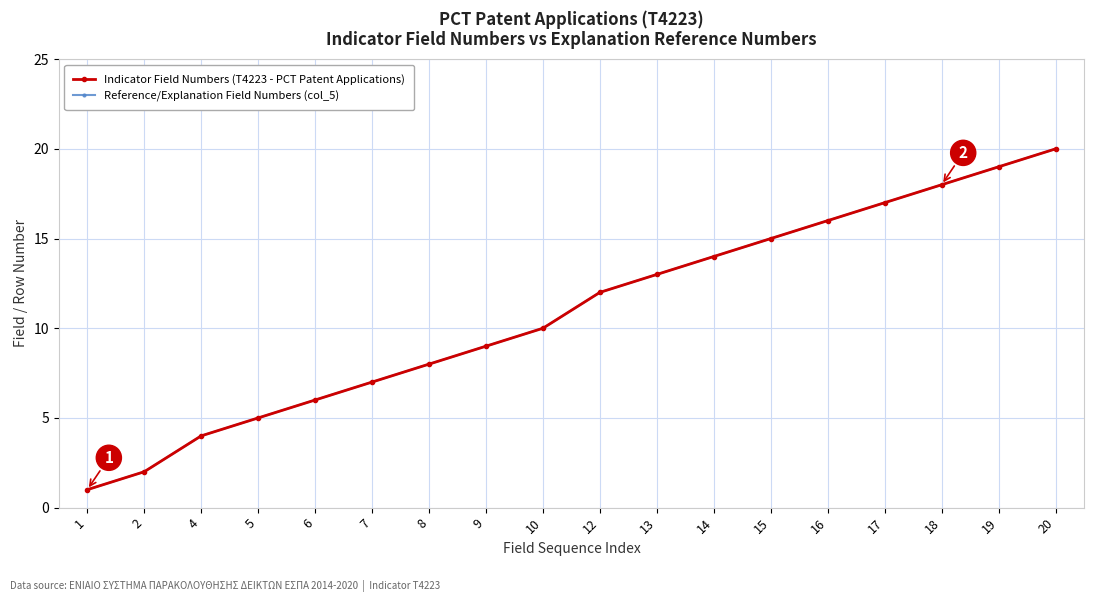

Reading right to left, transcribe all the data shown in this chart.

Indicator Field Numbers (T4223 - PCT Patent Applications): 20	19	18	17	16	15	14	13	12	10	9	8	7	6	5	4	2	1
Reference/Explanation Field Numbers (col_5): 20	19	18	17	16	15	14	13	12	10	9	8	7	6	5	4	2	1